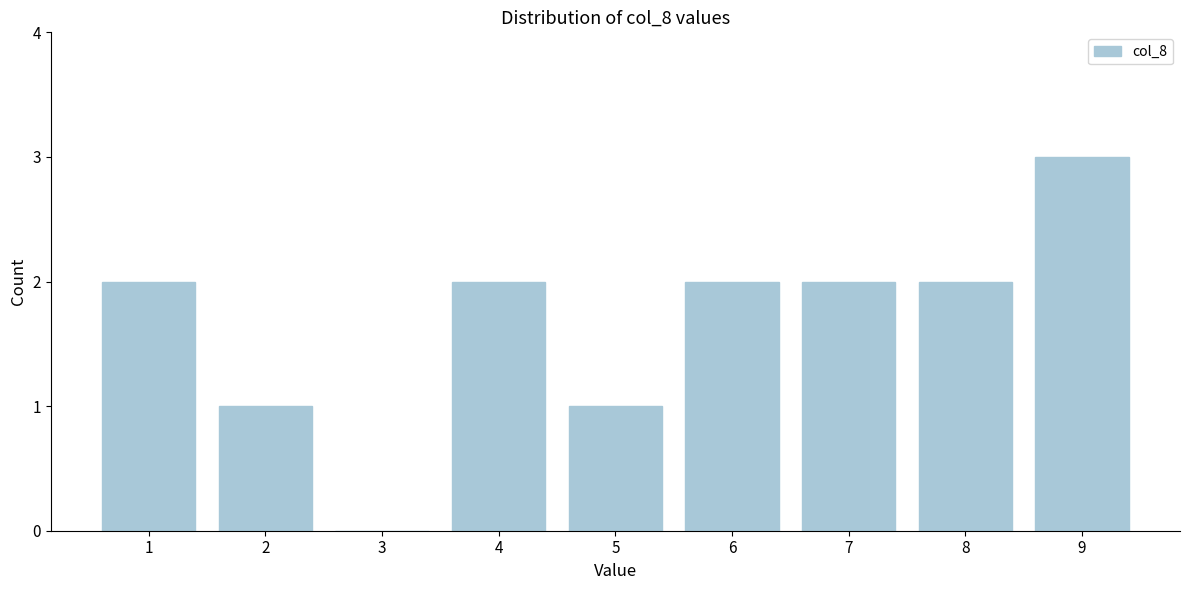

Reading left to right, extract all data points from this chart.

1=2	2=1	3=0	4=2	5=1	6=2	7=2	8=2	9=3